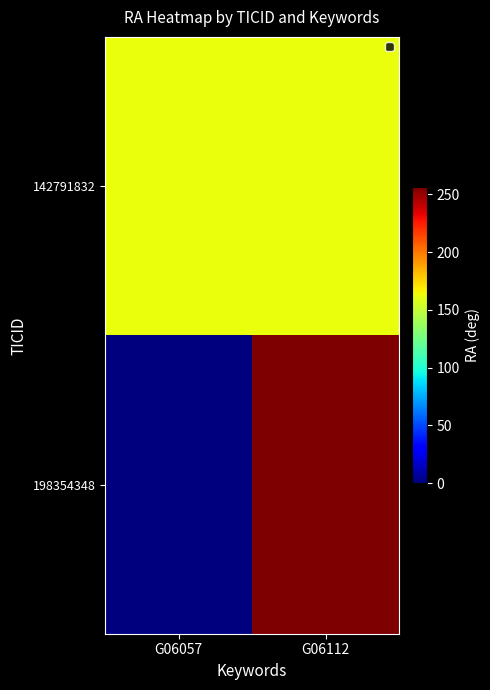

Between G06112 and G06057, which is larger?

G06112